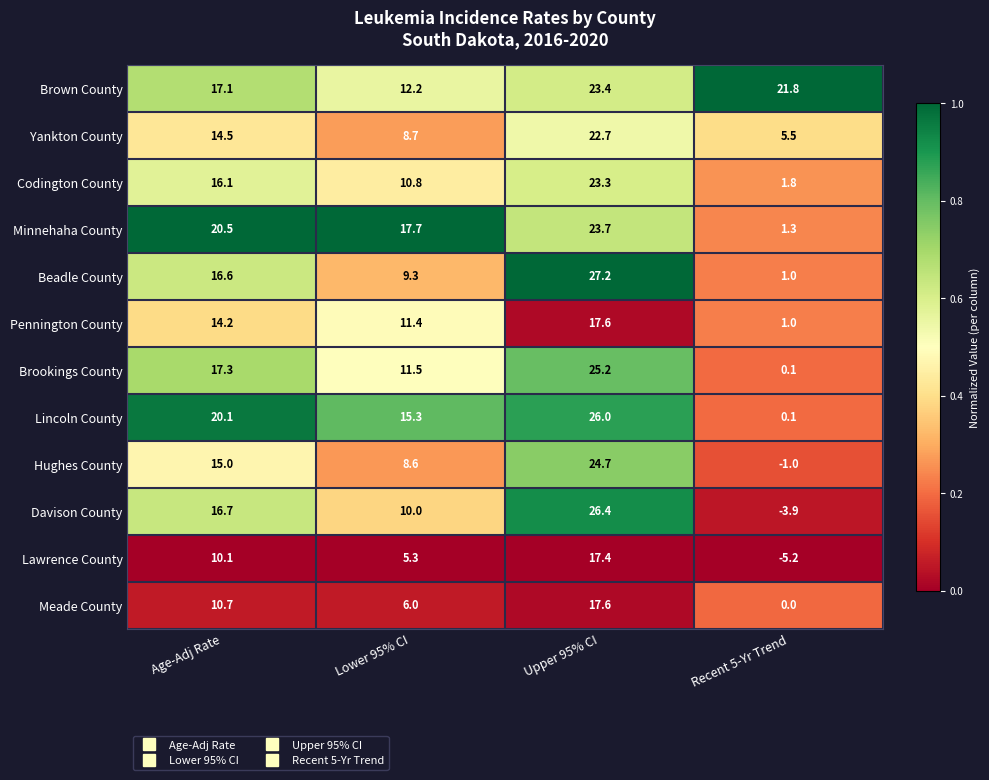

How many data points does each series have?

4